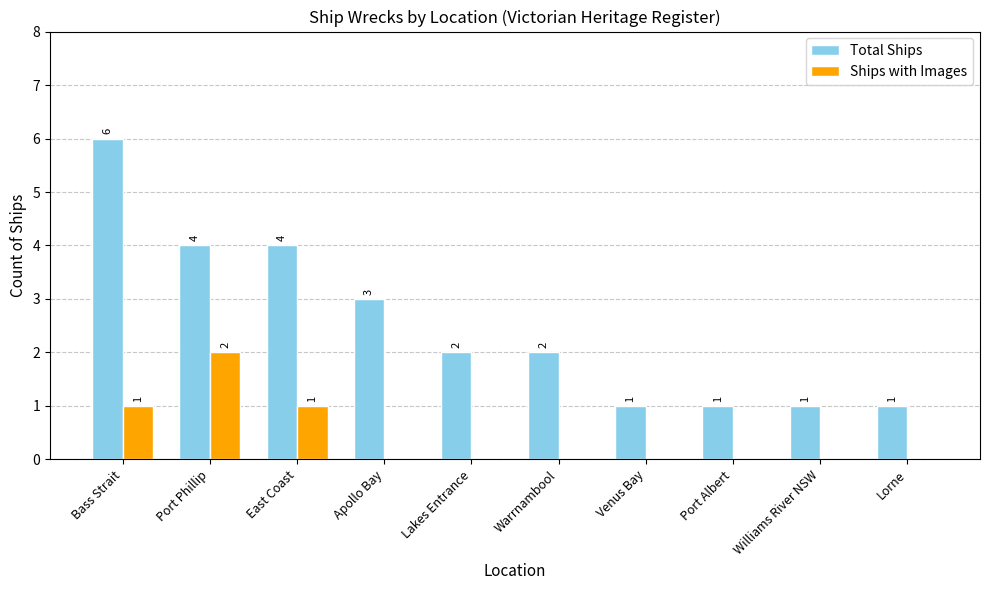

Between Port Phillip and Venus Bay, which series saw the biggest shift?

Total Ships